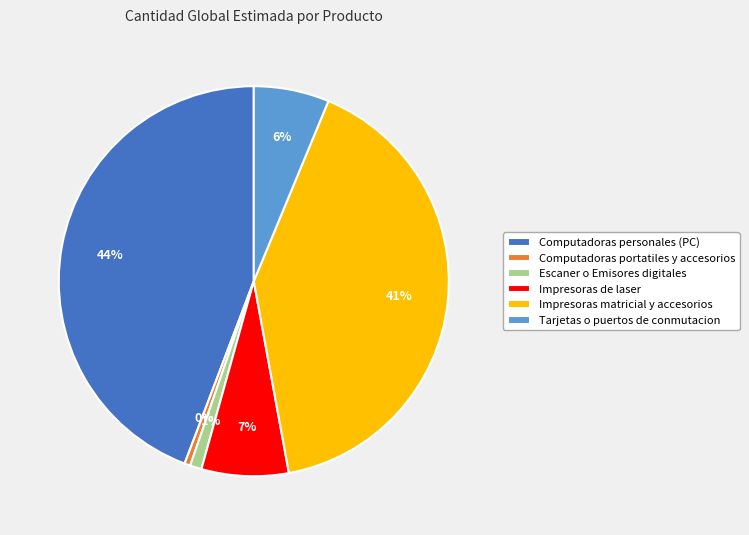

Does Escaner o Emisores digitales represent more than half of the total?

No